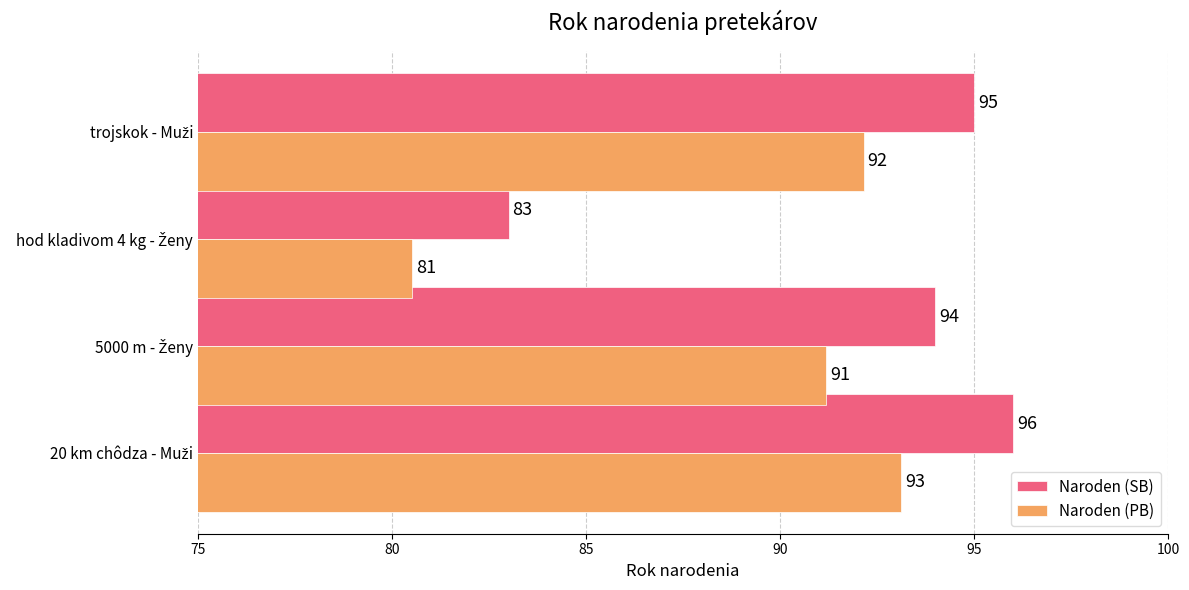

Which series has the widest spread of values?

Naroden (SB)